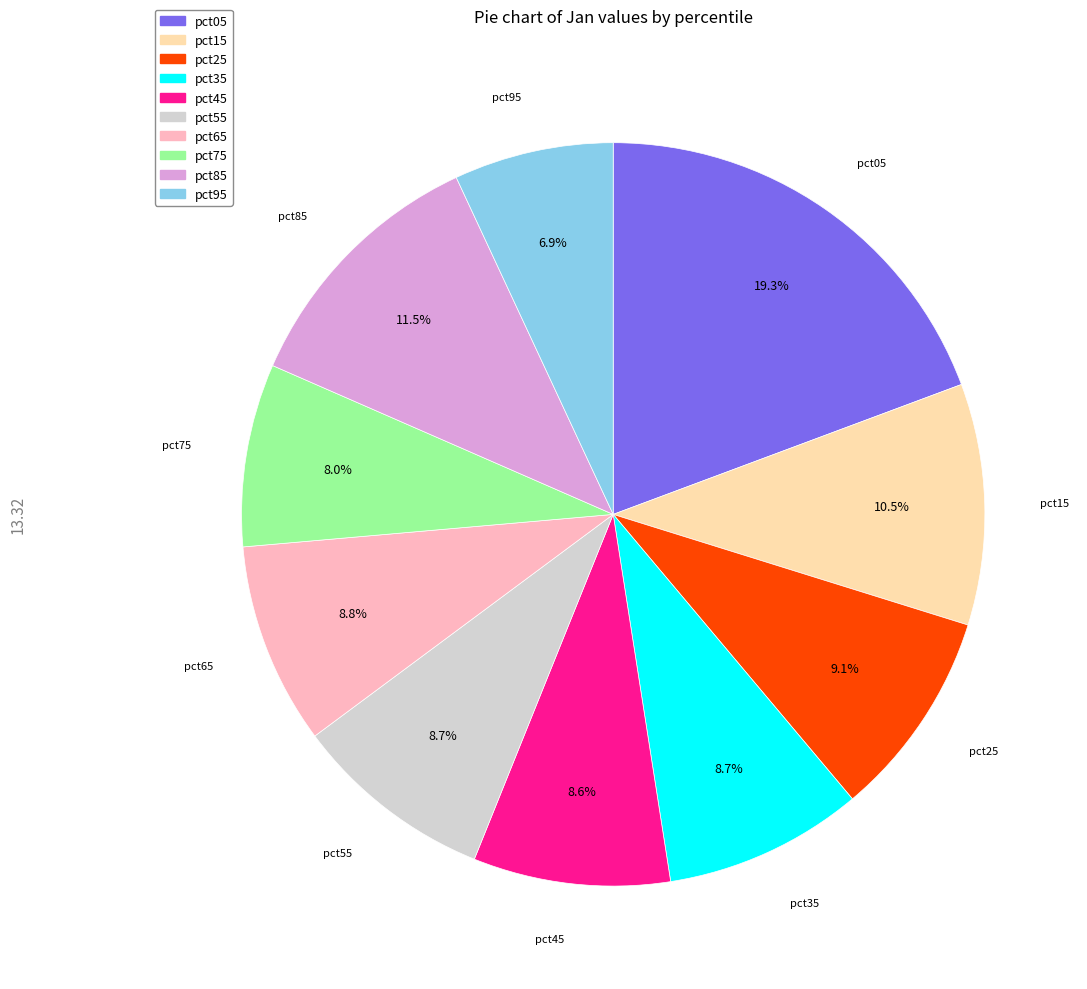

Which slice is the largest?

pct05